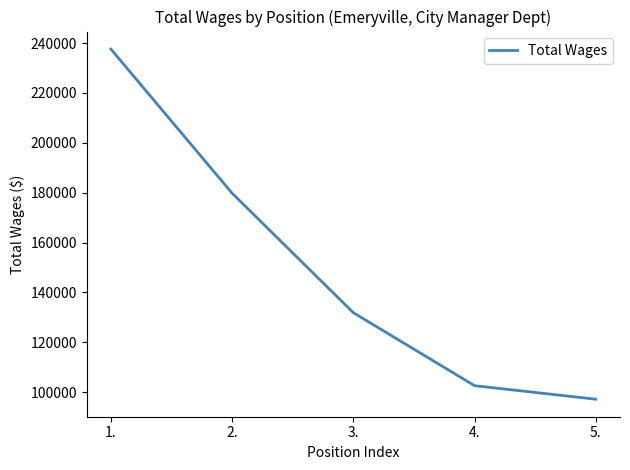

List the labels in order of value, smallest first.

5., 4., 3., 2., 1.